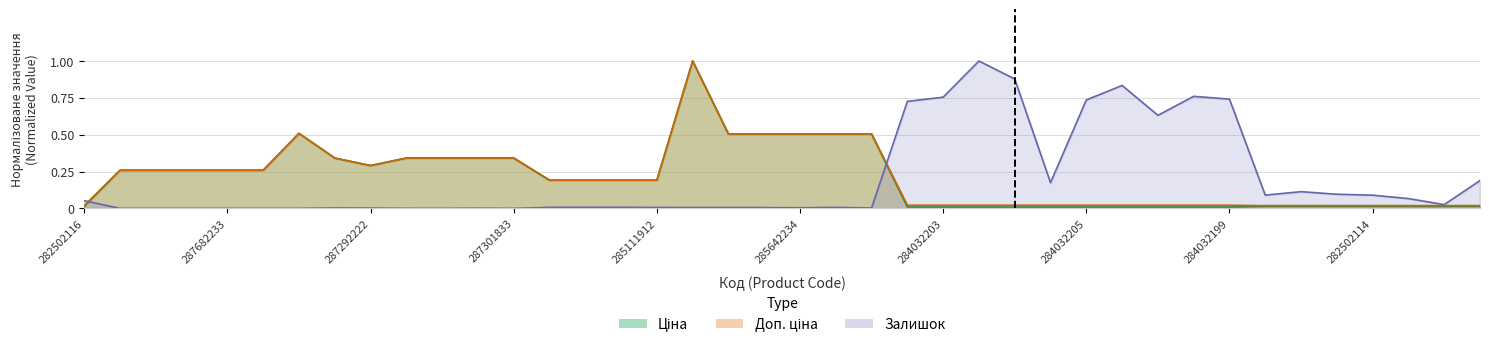

What is the label of the 40th point from the left?

282502111